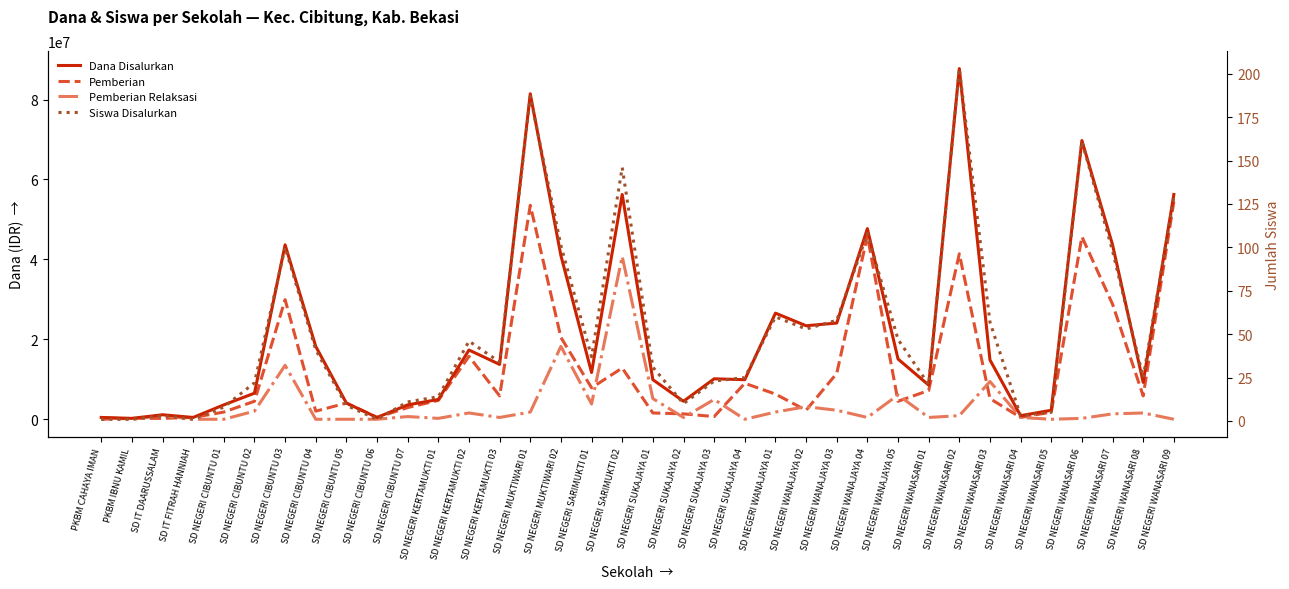

Which series has the widest spread of values?

Dana Disalurkan